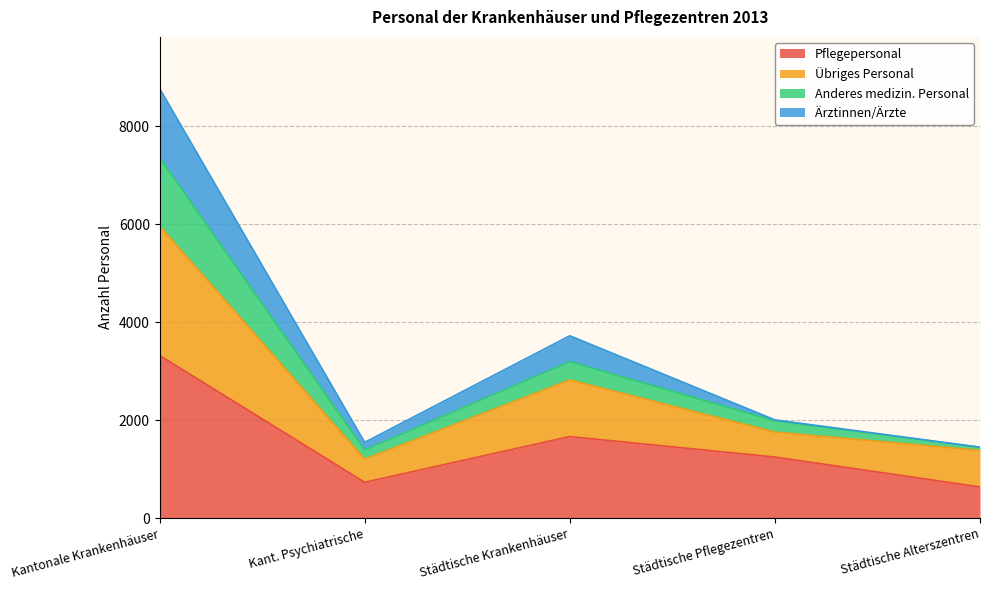

Where is the first local minimum for Ärztinnen/Ärzte?

Kant. Psychiatrische